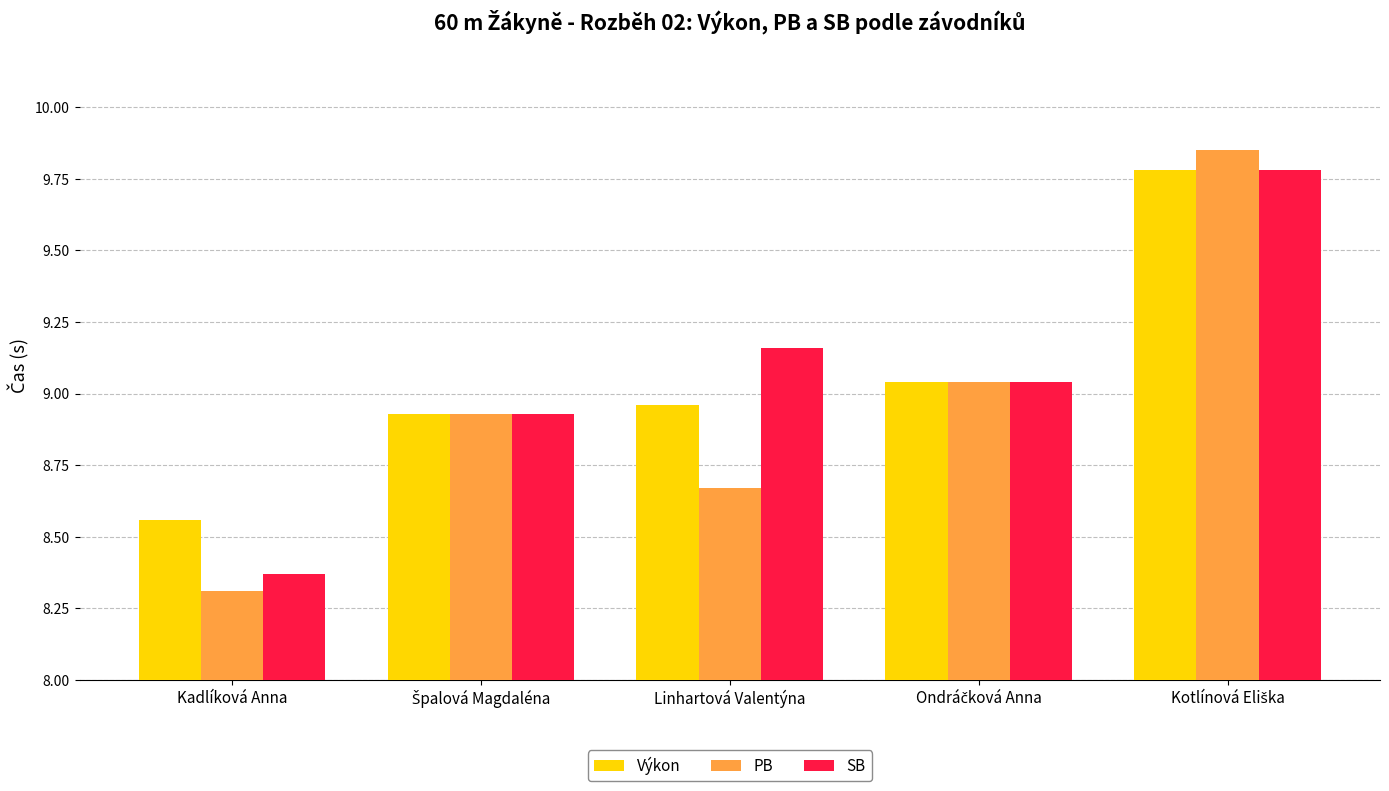

How many series are shown in this chart?

3